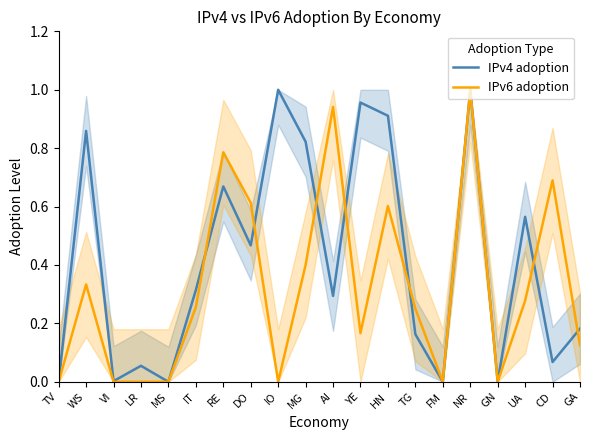

How many interior local valleys does the IPv4 adoption series have?

7